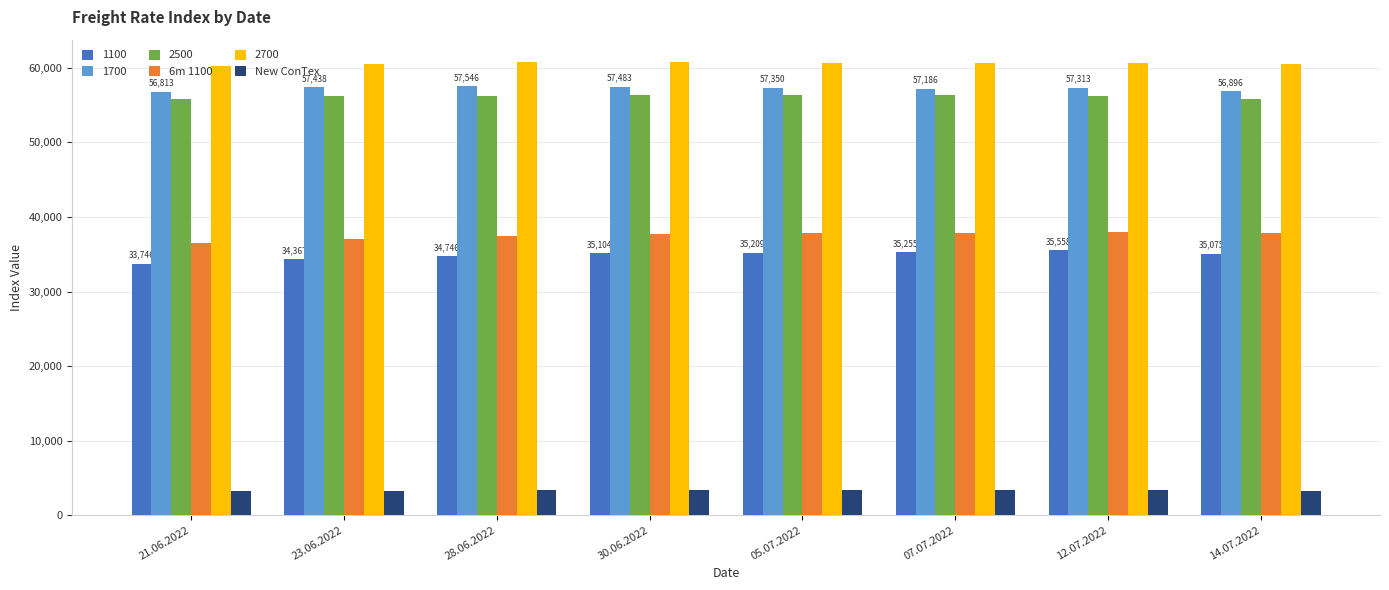

How many bars are there in each group?

6